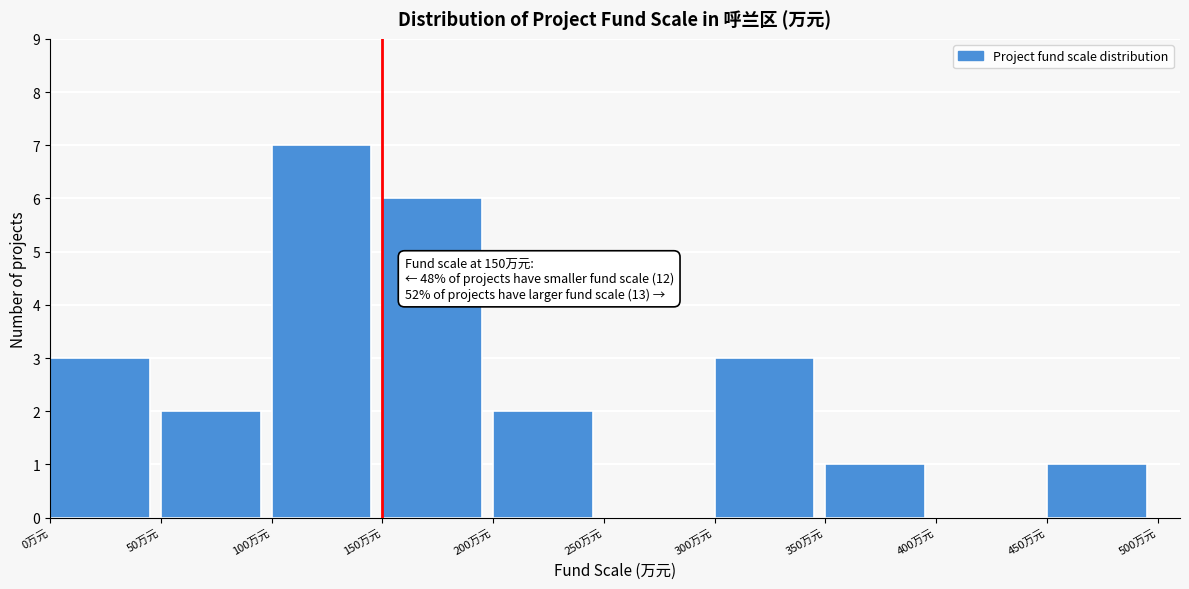

Over which range of the x-axis is the bar tallest?

100 to 150